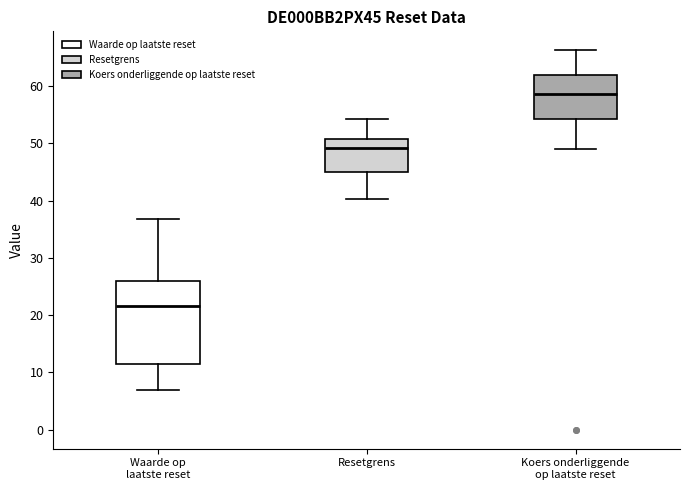

Which box has the highest median line?

Koers onderliggende op laatste reset